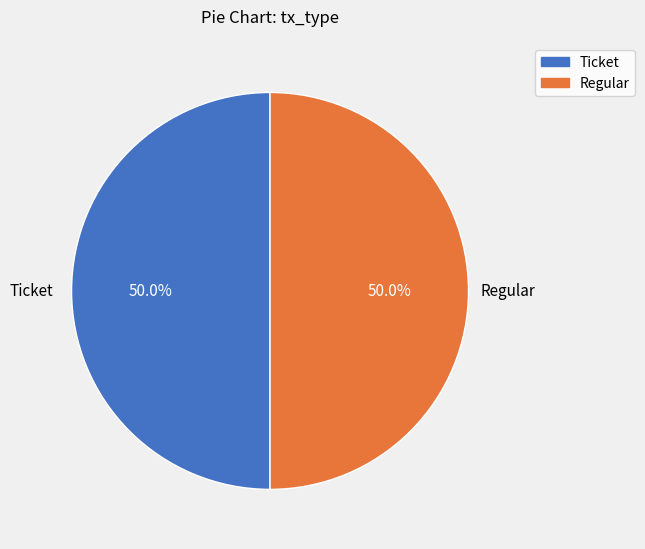

To the nearest percent, what is the difference between the Ticket and Regular slice percentages?

0%